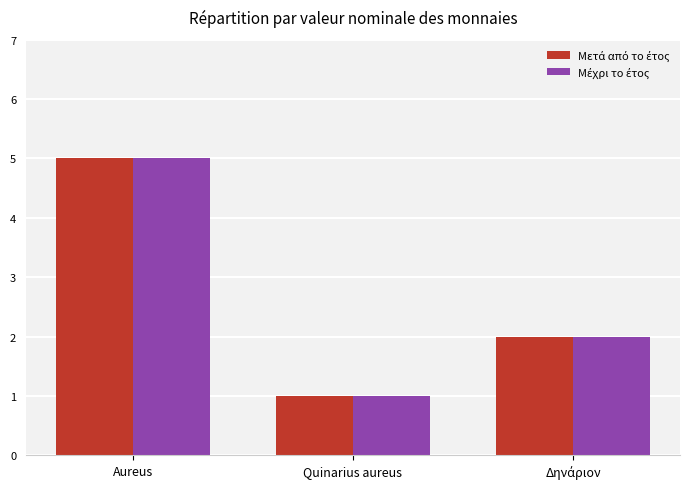

At which category is the sum across all series the highest?

Aureus